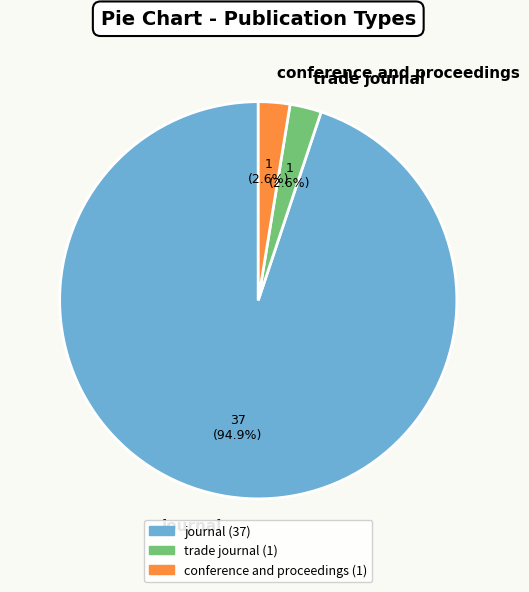

To the nearest percent, what is the average slice percentage?

33%